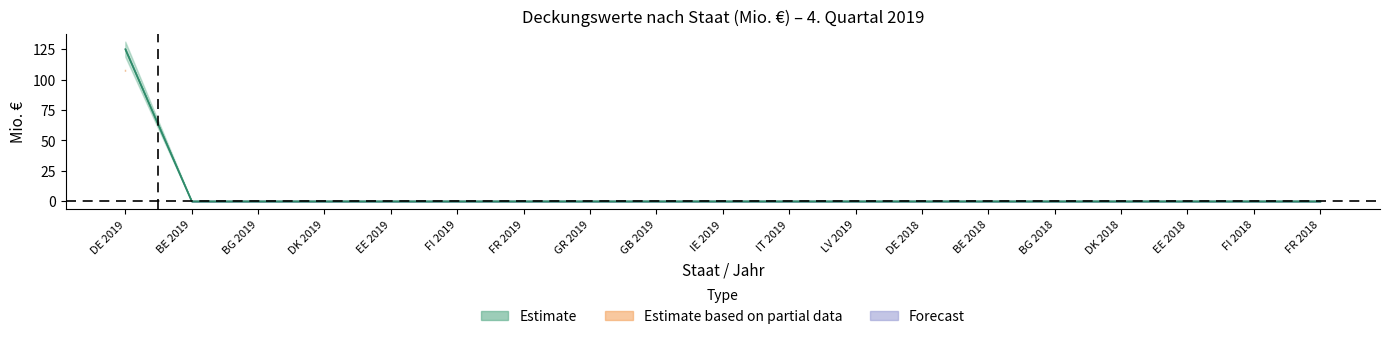

What position from the left is FI 2019?

6